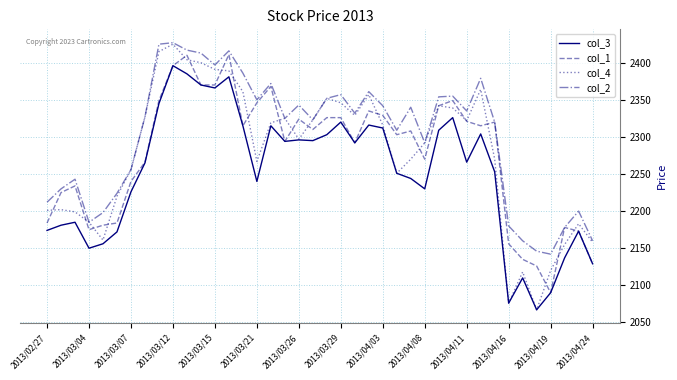

Which series has the largest total across all categories?

col_2